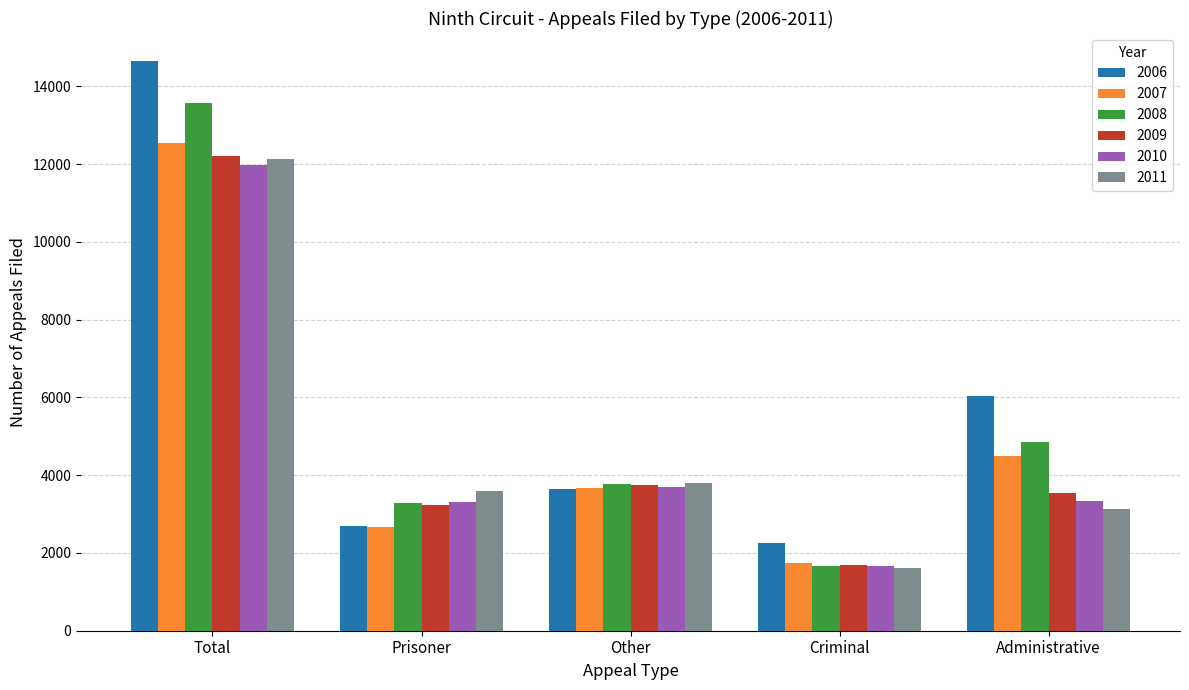

Where does the 2007 series first go above 3669?

Total